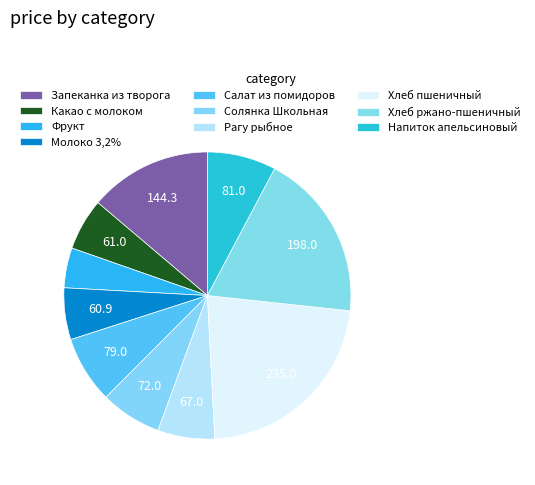

To the nearest percent, what is the average slice percentage?

10%